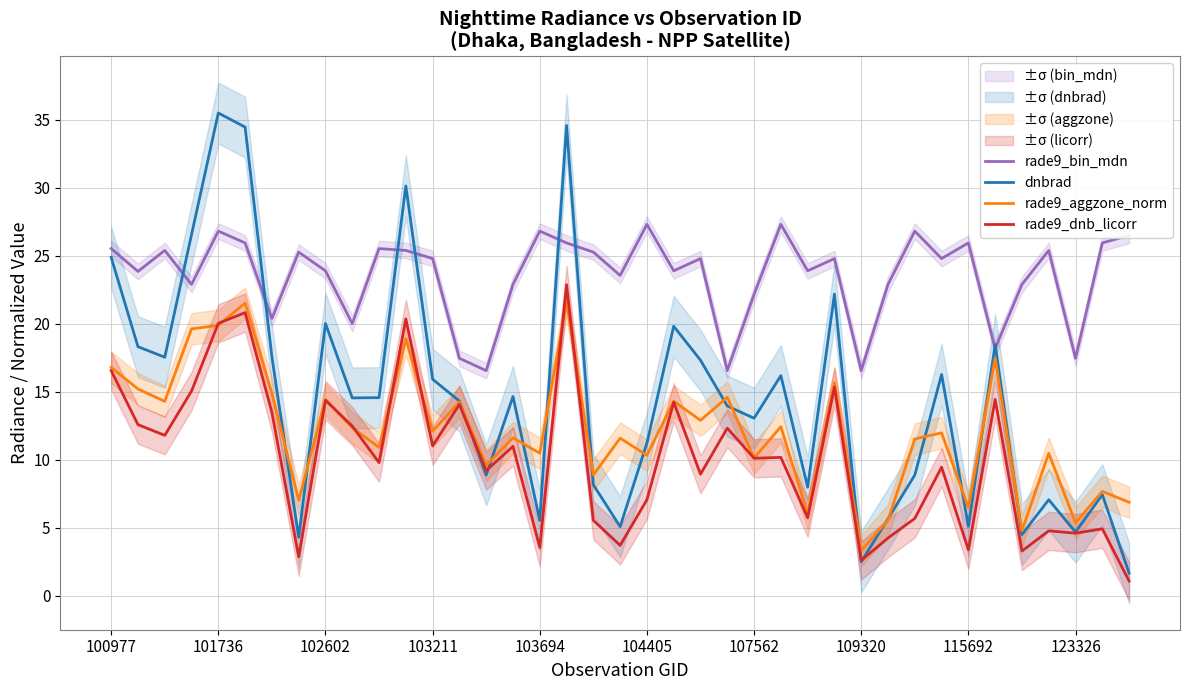

At how many categories does at least one series exceed 23?

27